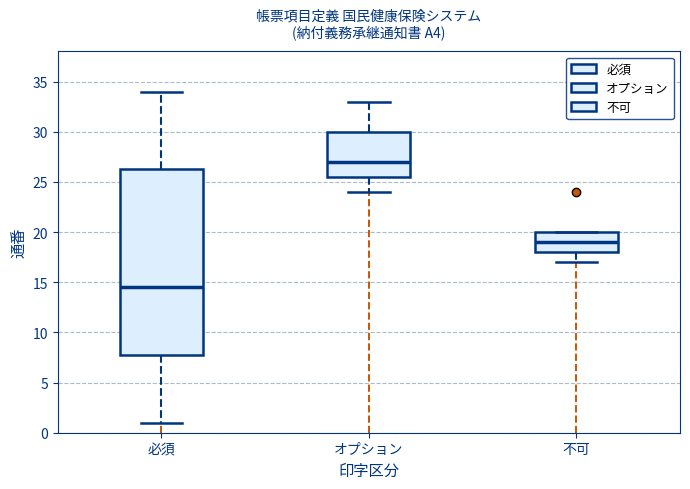

Reading left to right, read every box against the y-axis: the position of its median line, the range the box covers, and the ends of its whiskers. The values are not printed on the chart, so give them approximately, as read against the axis.

必須: median 14.5, box 8.0 to 26.5, whiskers 1.0 to 34.0
オプション: median 27.0, box 25.5 to 30.0, whiskers 24.0 to 33.0
不可: median 19.0, box 18.0 to 20.0, whiskers 17.0 to 20.0